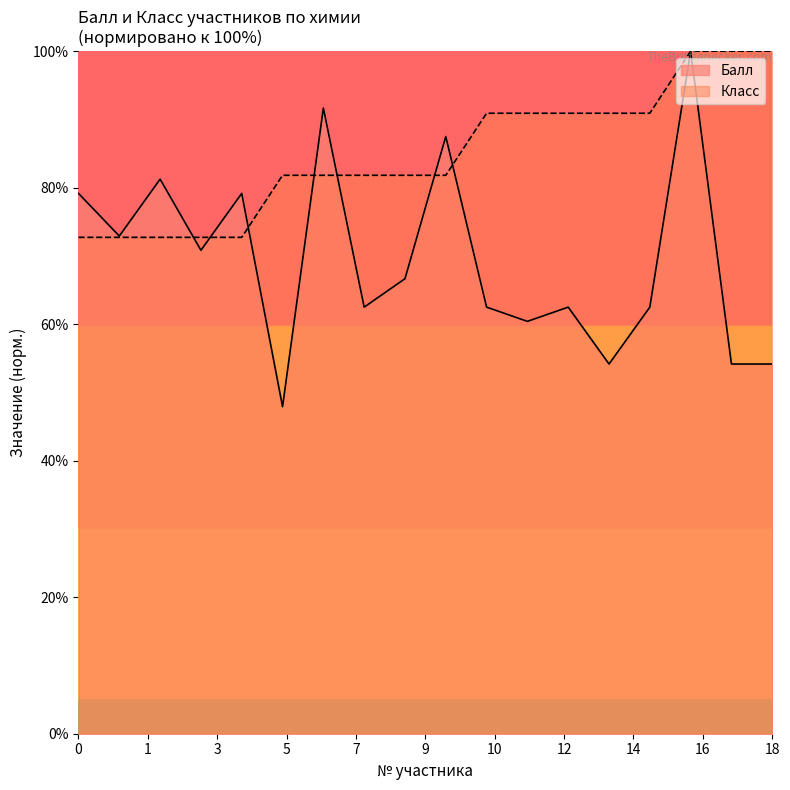

At how many categories does at least one series exceed 61?

18